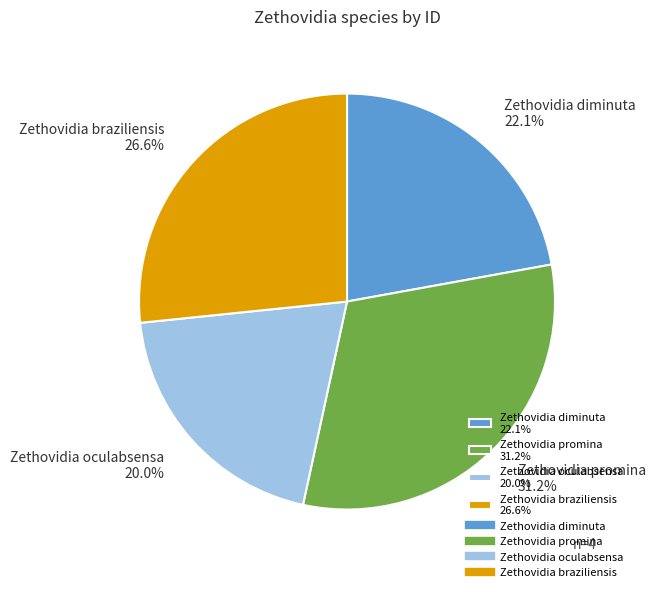

To the nearest percent, what is the difference between the Zethovidia promina and Zethovidia oculabsensa slice percentages?

11%